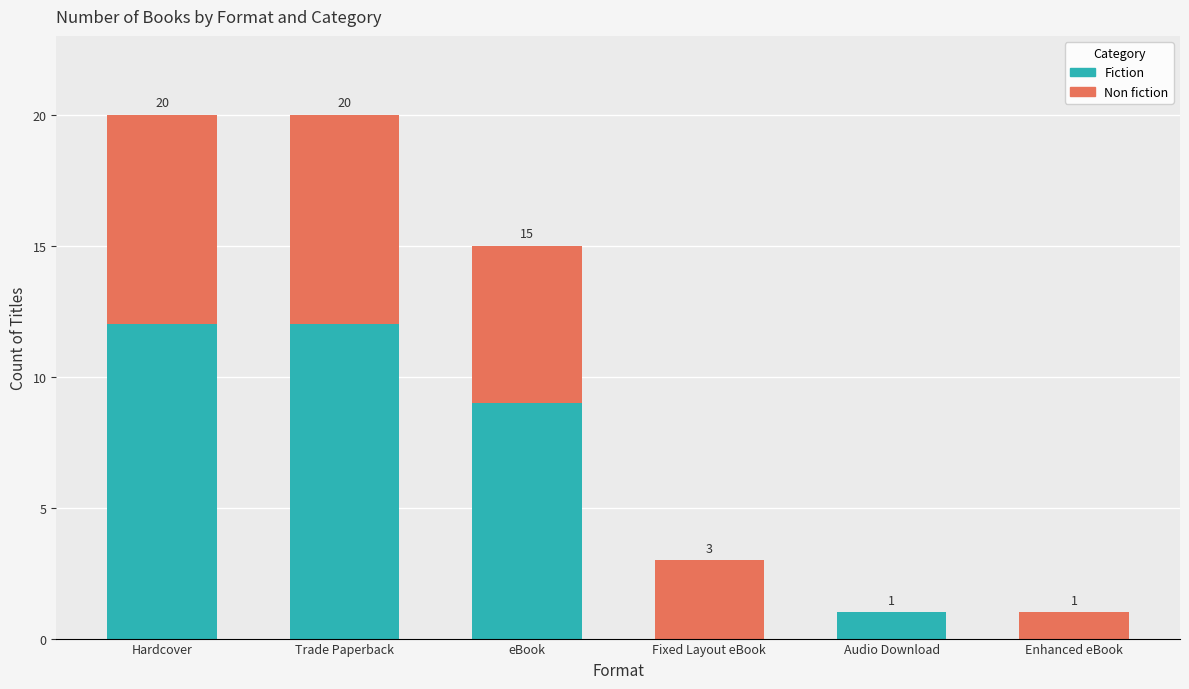

What is the total value across all series at Trade Paperback?

20